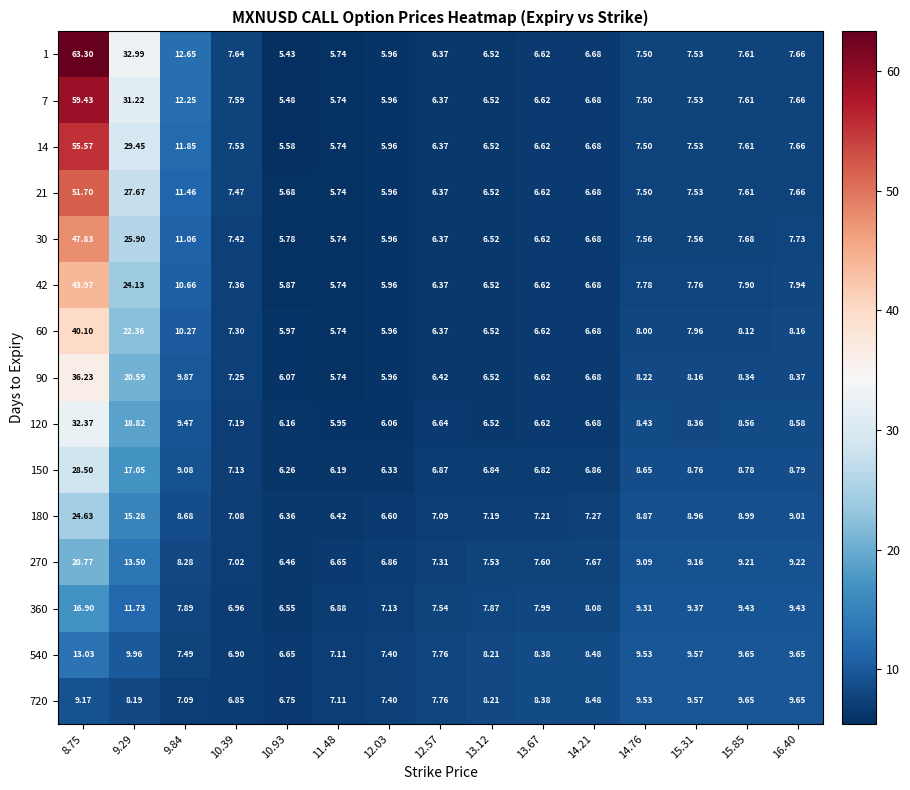

How many data points in 180 are less than 7?

3